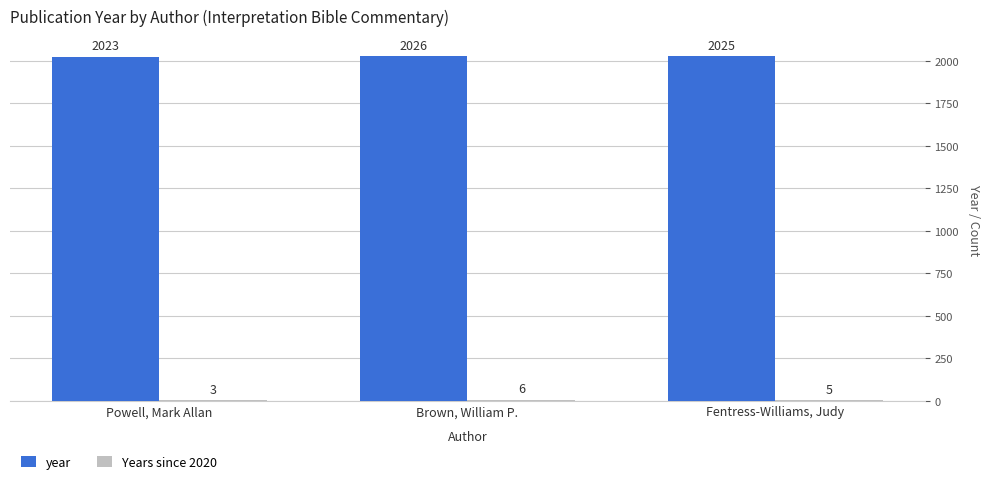

Does the chart contain stacked bars?

No